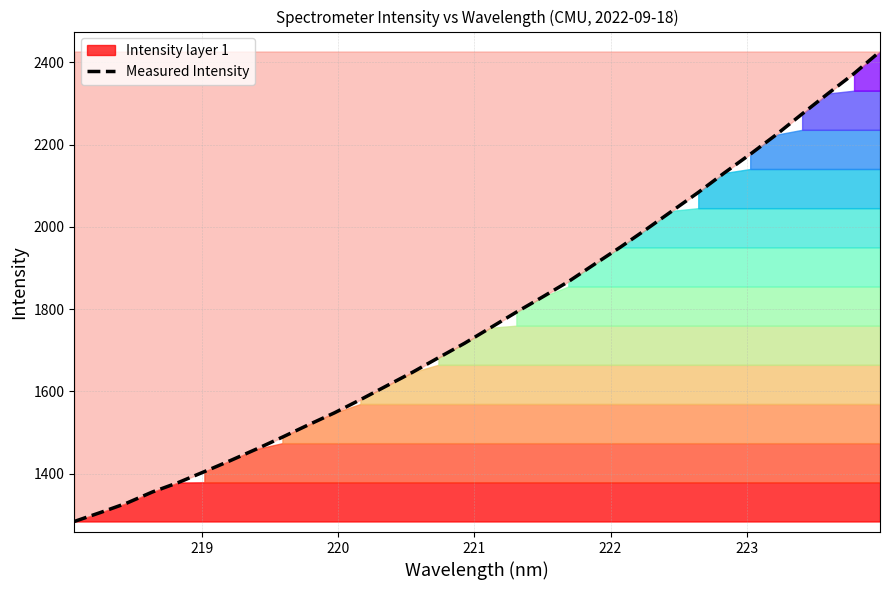

What is the maximum value for Measured Intensity?

2426.4